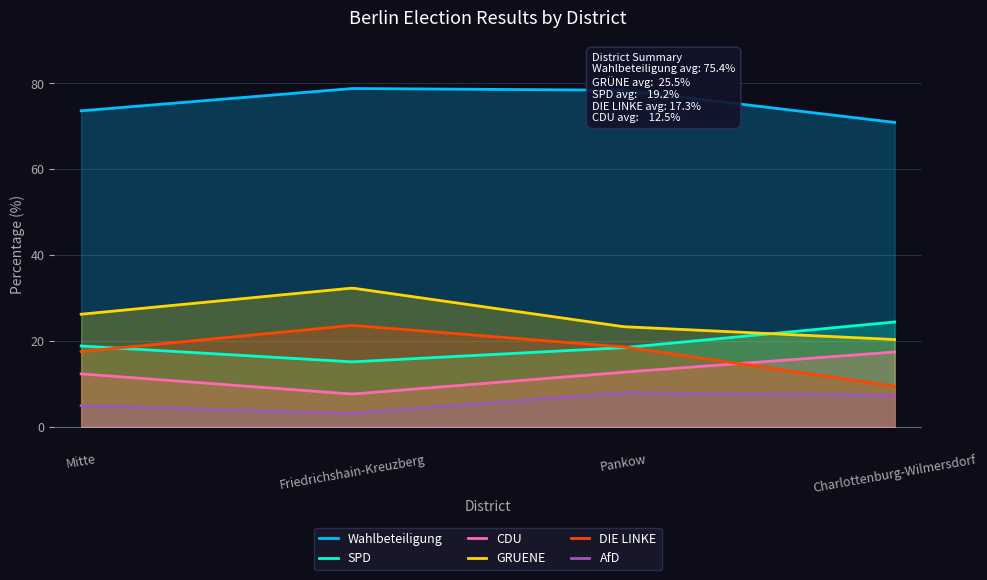

What is the approximate value of SPD at Friedrichshain-Kreuzberg?

15.1